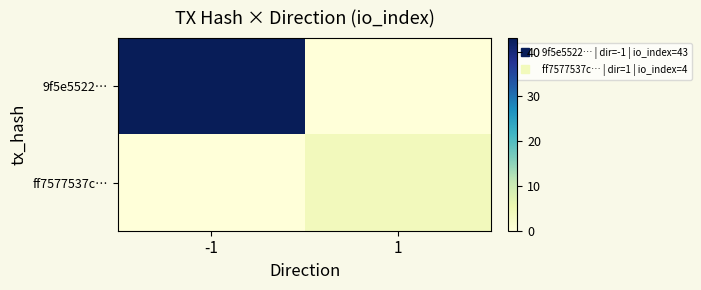

At how many categories does at least one series exceed 41?

1